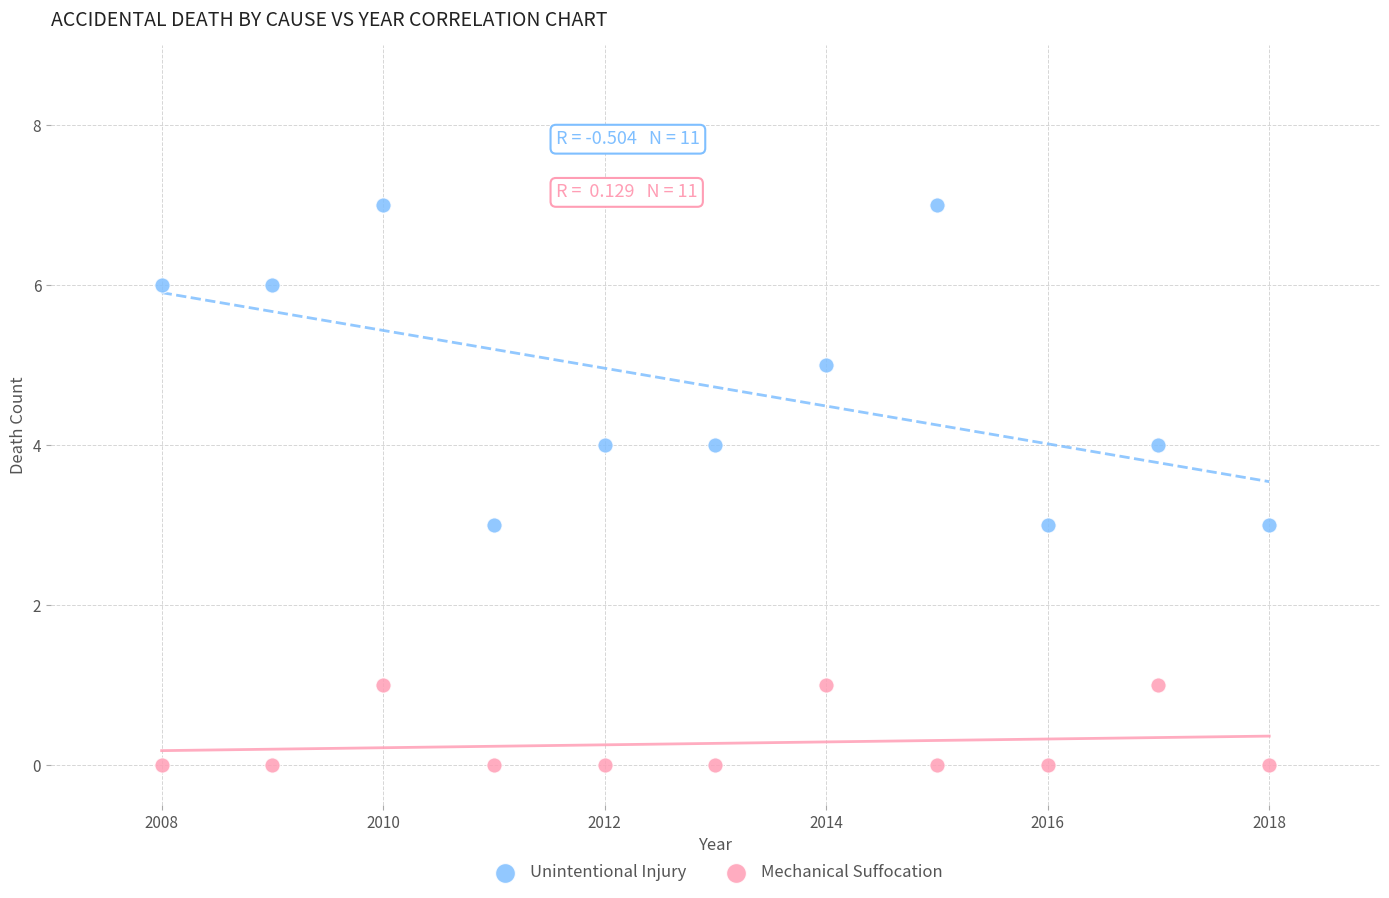

Which series has the largest Y range (max minus min)?

Unintentional Injury